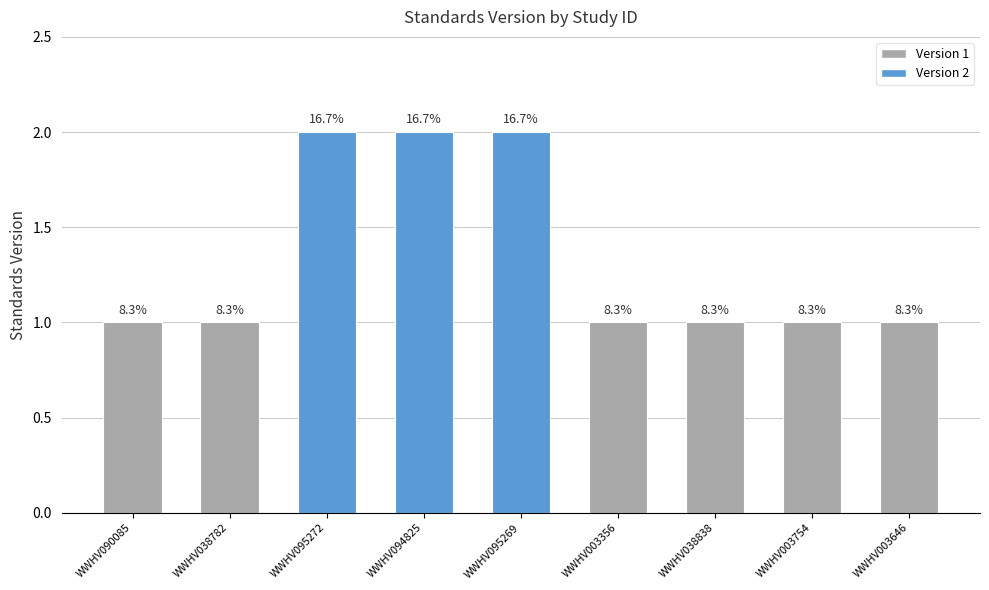

Rank the categories by value from lowest to highest.

WWHV090085, WWHV038782, WWHV003356, WWHV038838, WWHV003754, WWHV003646, WWHV095272, WWHV094825, WWHV095269